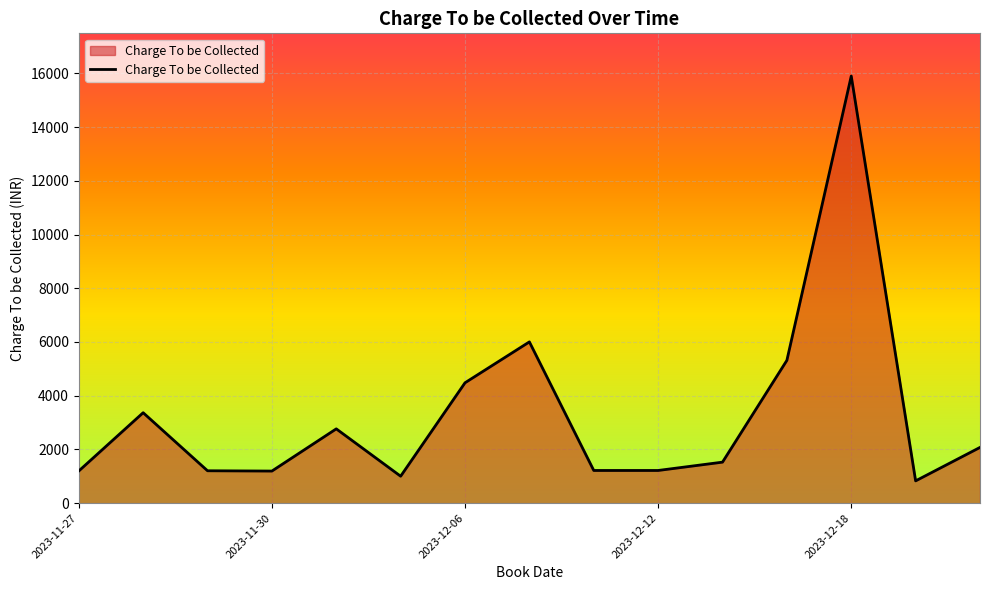

What is the greatest value displayed?

15898